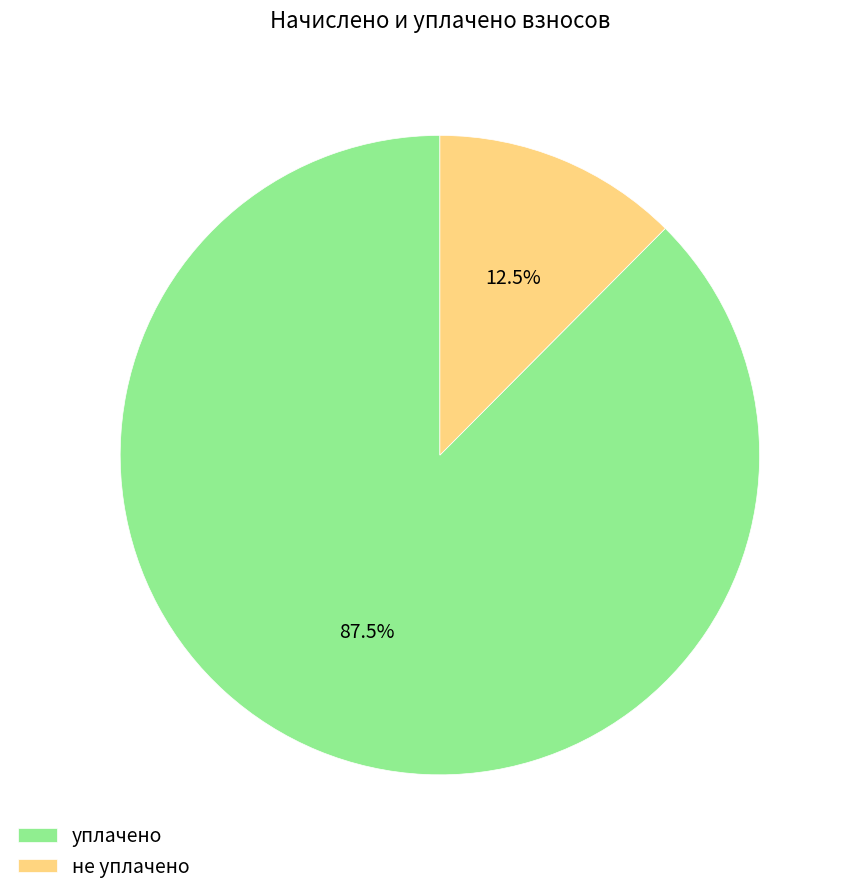

What is the ratio of the value at уплачено to the value at не уплачено?

7.0